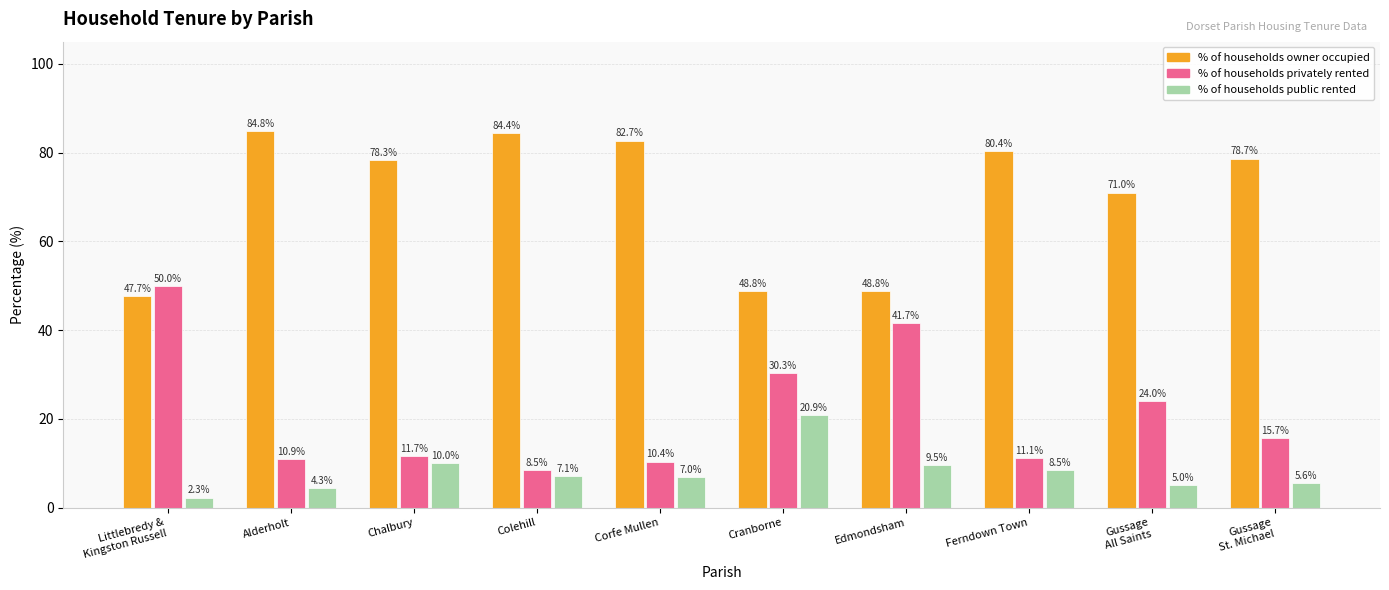

Reading left to right, list all the values displayed in this chart.

% of households owner occupied: Littlebredy &
Kingston Russell=47.7	Alderholt=84.8	Chalbury=78.3	Colehill=84.4	Corfe Mullen=82.7	Cranborne=48.8	Edmondsham=48.8	Ferndown Town=80.4	Gussage
All Saints=71.0	Gussage
St. Michael=78.7
% of households privately rented: Littlebredy &
Kingston Russell=50.0	Alderholt=10.9	Chalbury=11.7	Colehill=8.5	Corfe Mullen=10.4	Cranborne=30.3	Edmondsham=41.7	Ferndown Town=11.1	Gussage
All Saints=24.0	Gussage
St. Michael=15.7
% of households public rented: Littlebredy &
Kingston Russell=2.3	Alderholt=4.3	Chalbury=10.0	Colehill=7.1	Corfe Mullen=7.0	Cranborne=20.9	Edmondsham=9.5	Ferndown Town=8.5	Gussage
All Saints=5.0	Gussage
St. Michael=5.6